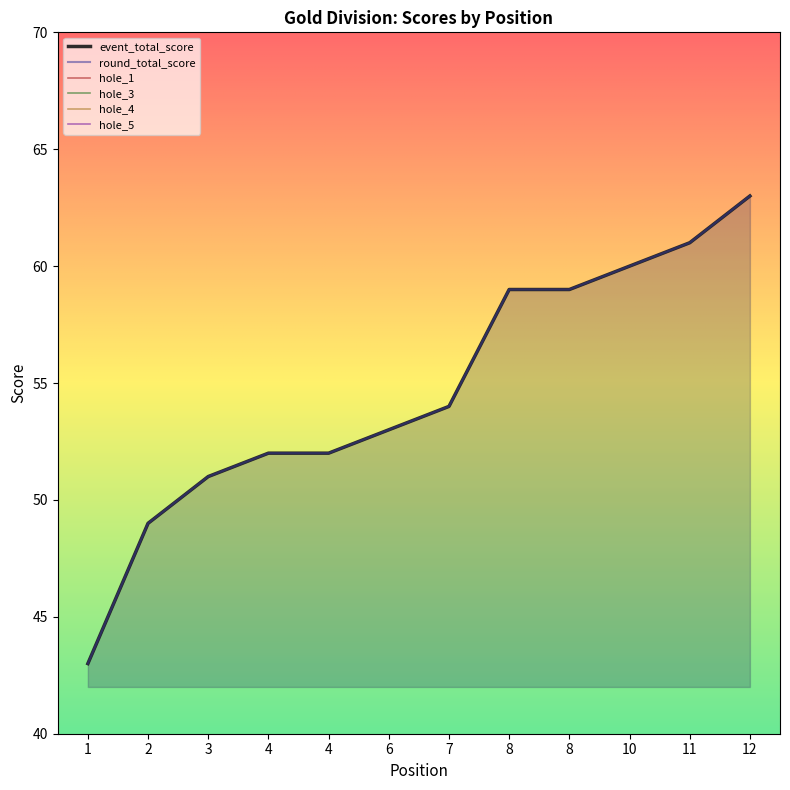

What is the value of the hole_5 point at the 3rd from the left?

3